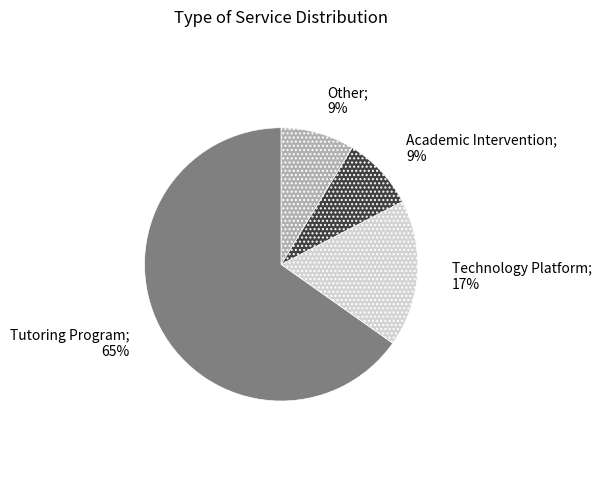

To the nearest percent, what is the average slice percentage?

25%